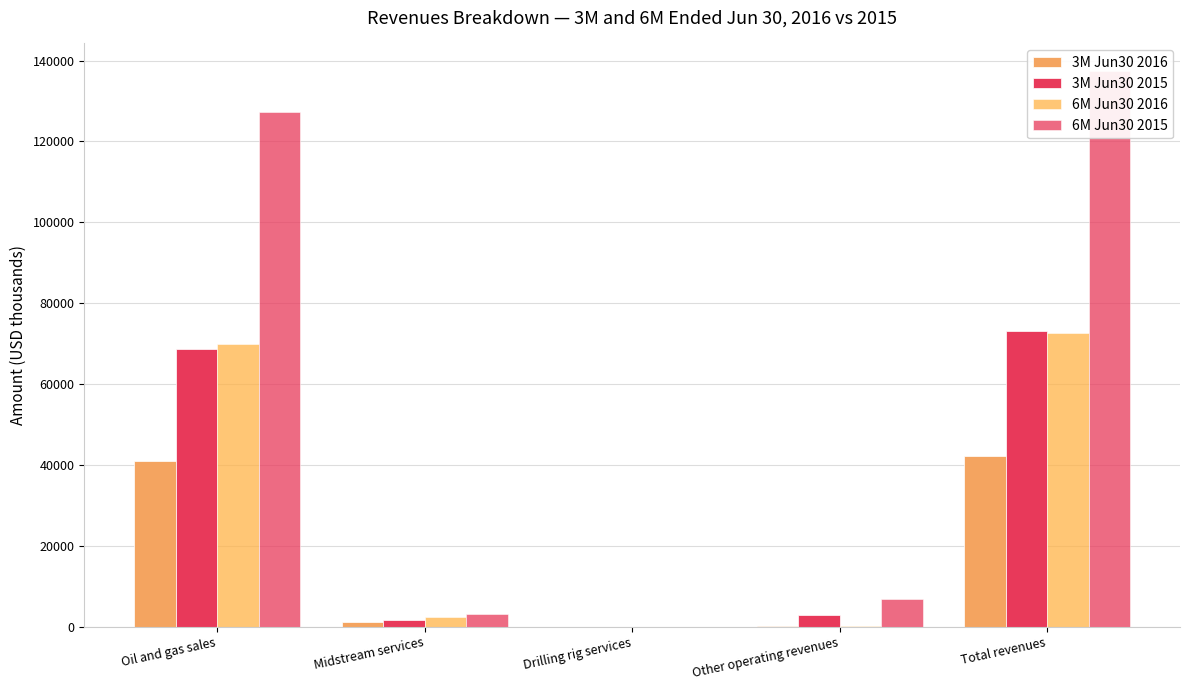

What is the sum of the 6M Jun30 2015 values at Oil and gas sales and Other operating revenues?

134136